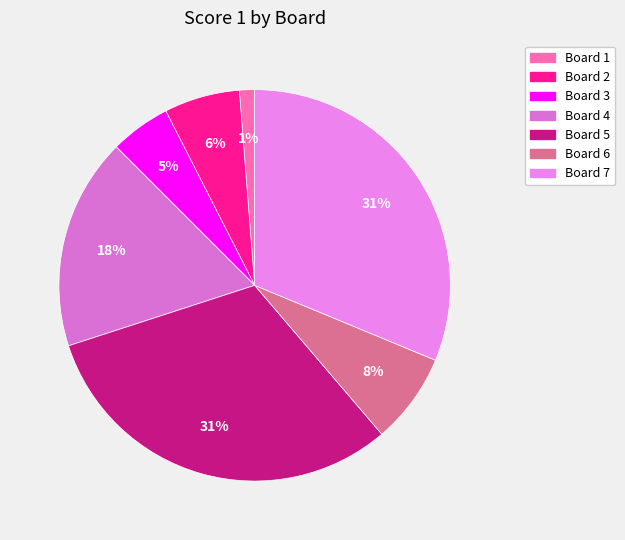

To the nearest percent, what is the average slice percentage?

14%